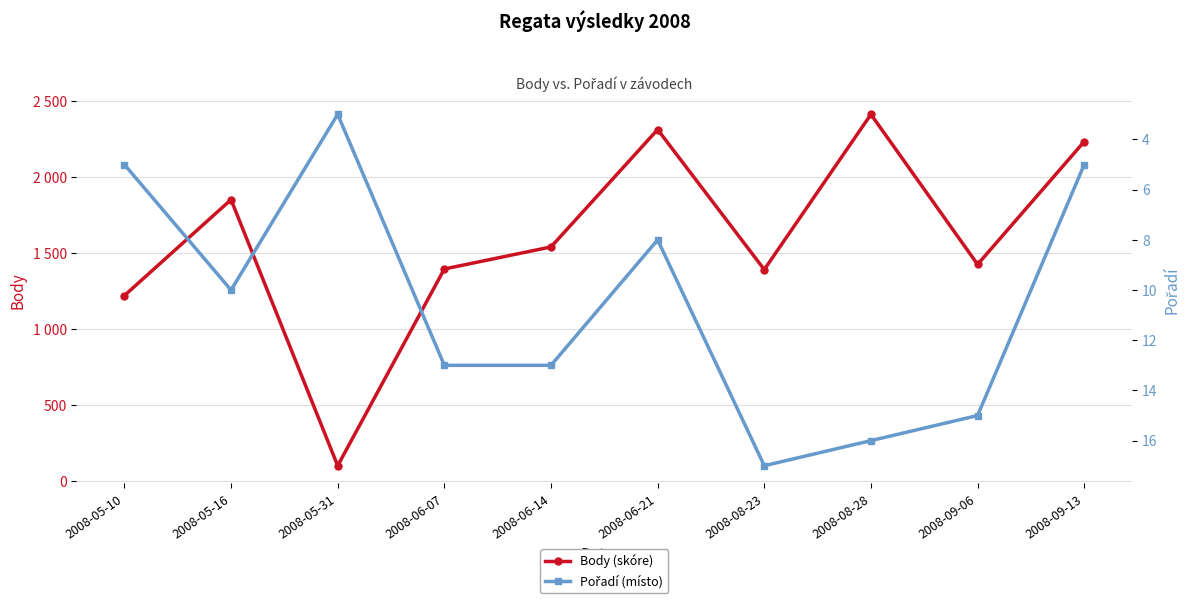

At which category does Pořadí (místo) reach its first local valley?

2008-05-31